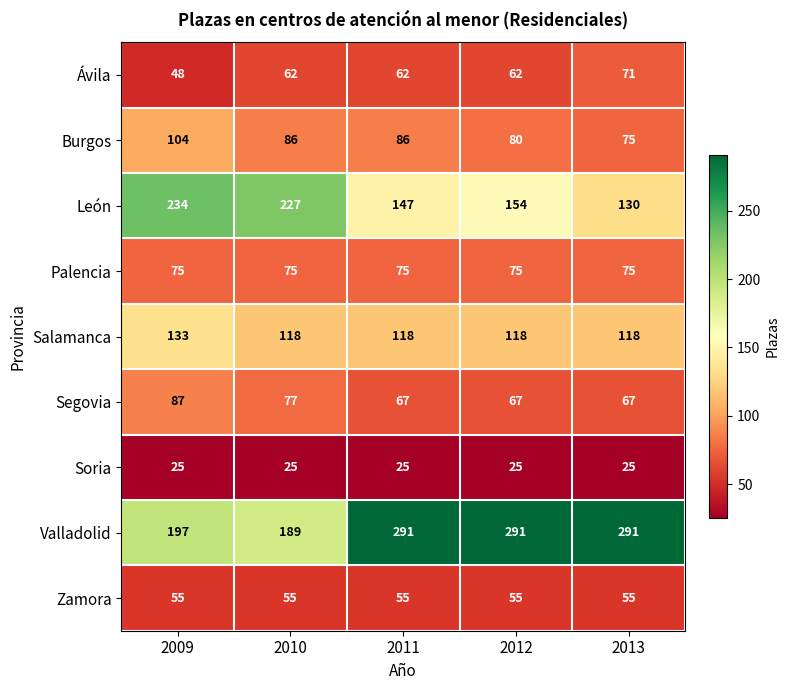

The Valladolid series shows 189 at 2010. True or false?

True